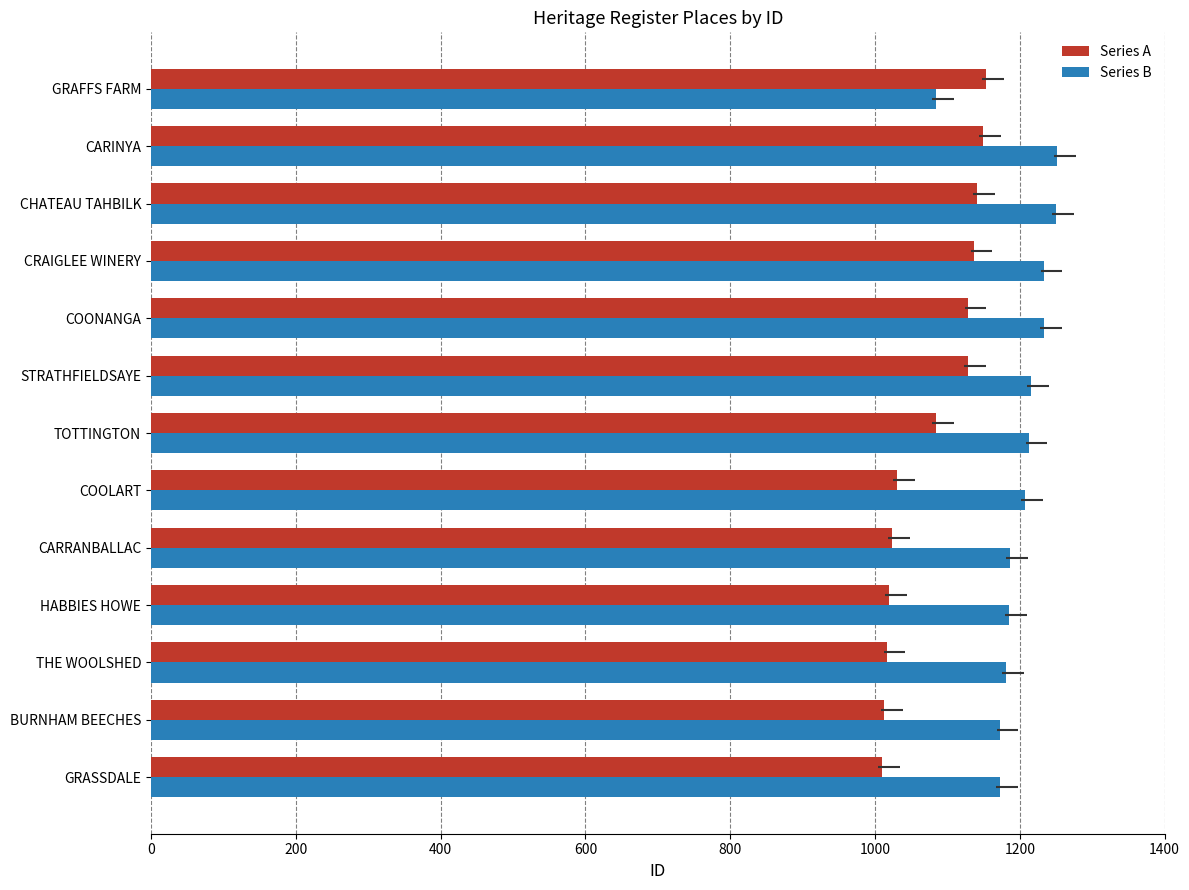

The value of Series A at CARINYA is 1149. True or false?

True